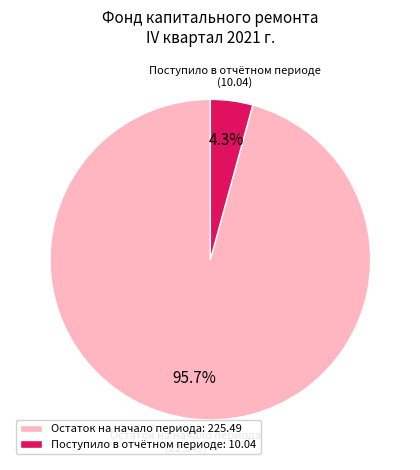

Which category has the biggest portion of the pie?

Остаток на начало периода: 225.49